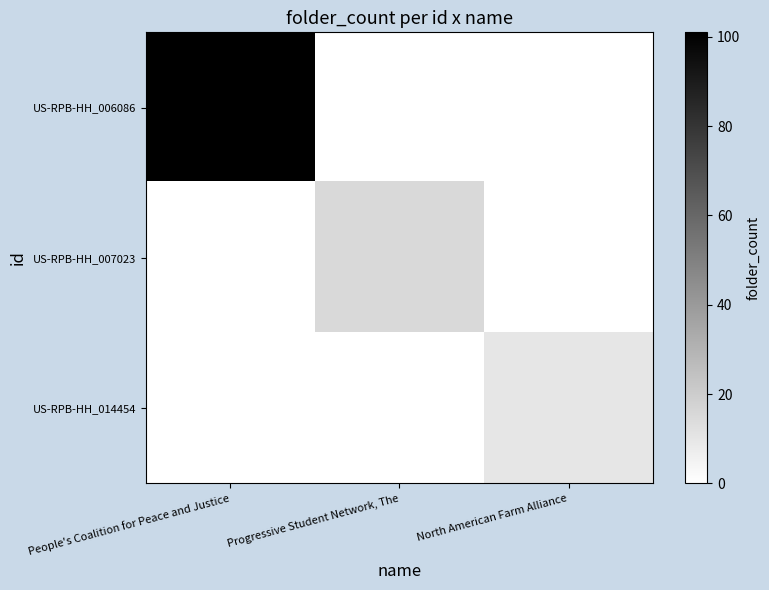

Which series has the largest total across all categories?

US-RPB-HH_006086